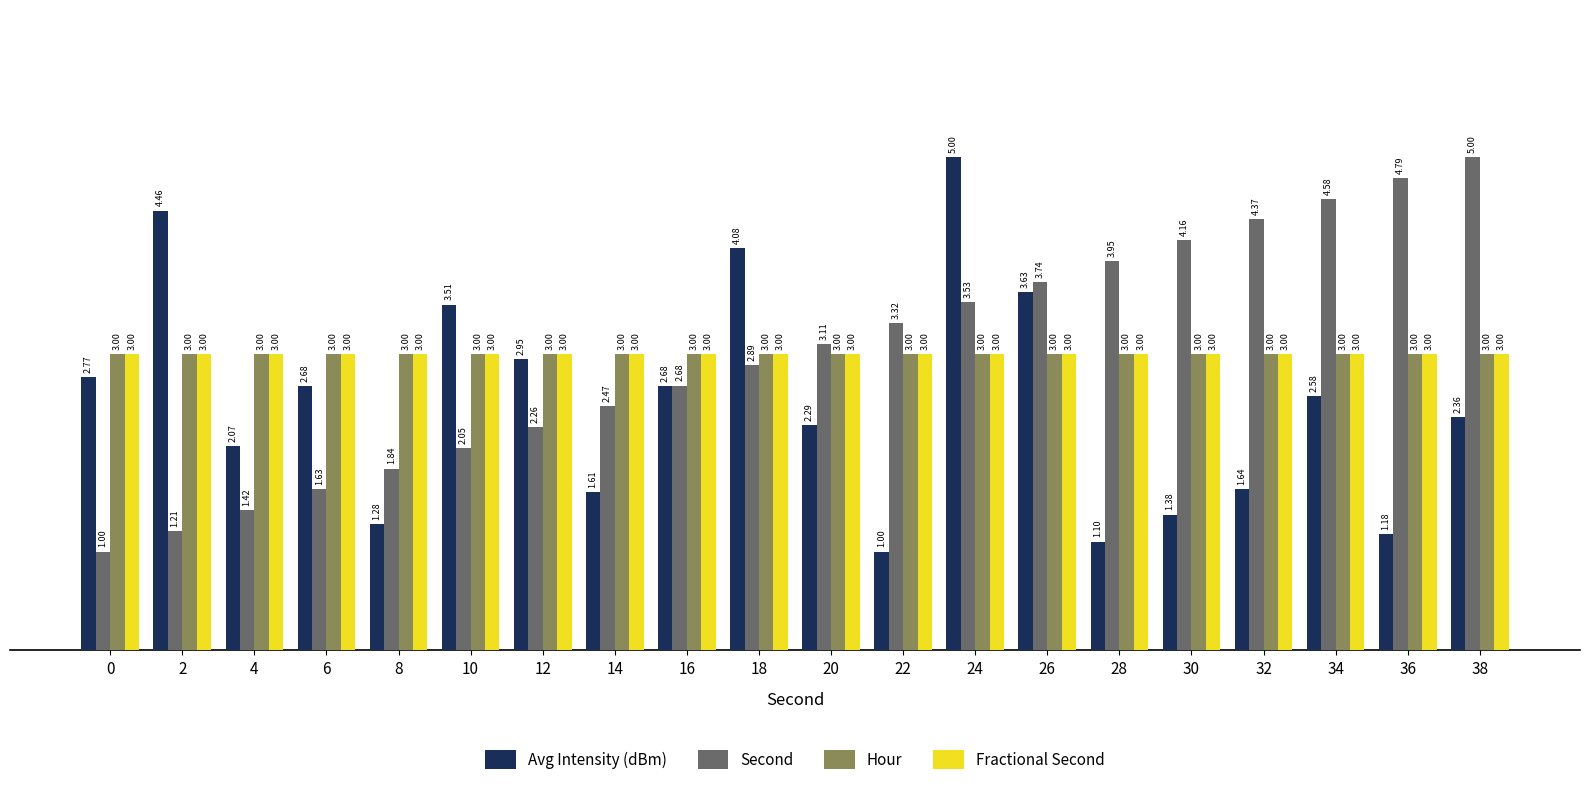

What is the sum of the Avg Intensity (dBm) values at 10 and 26?

7.1